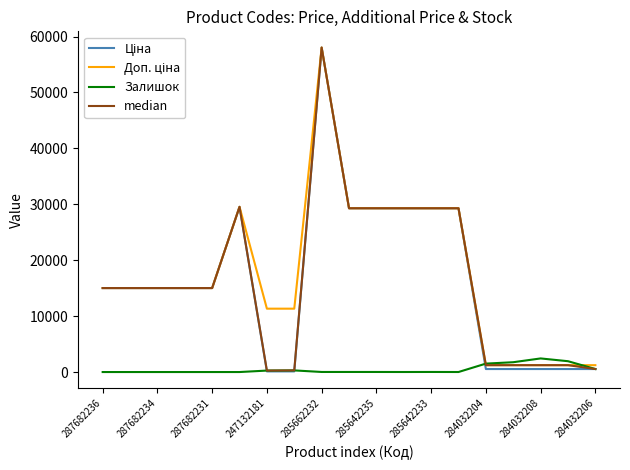

What is the greatest value displayed?

58037.0